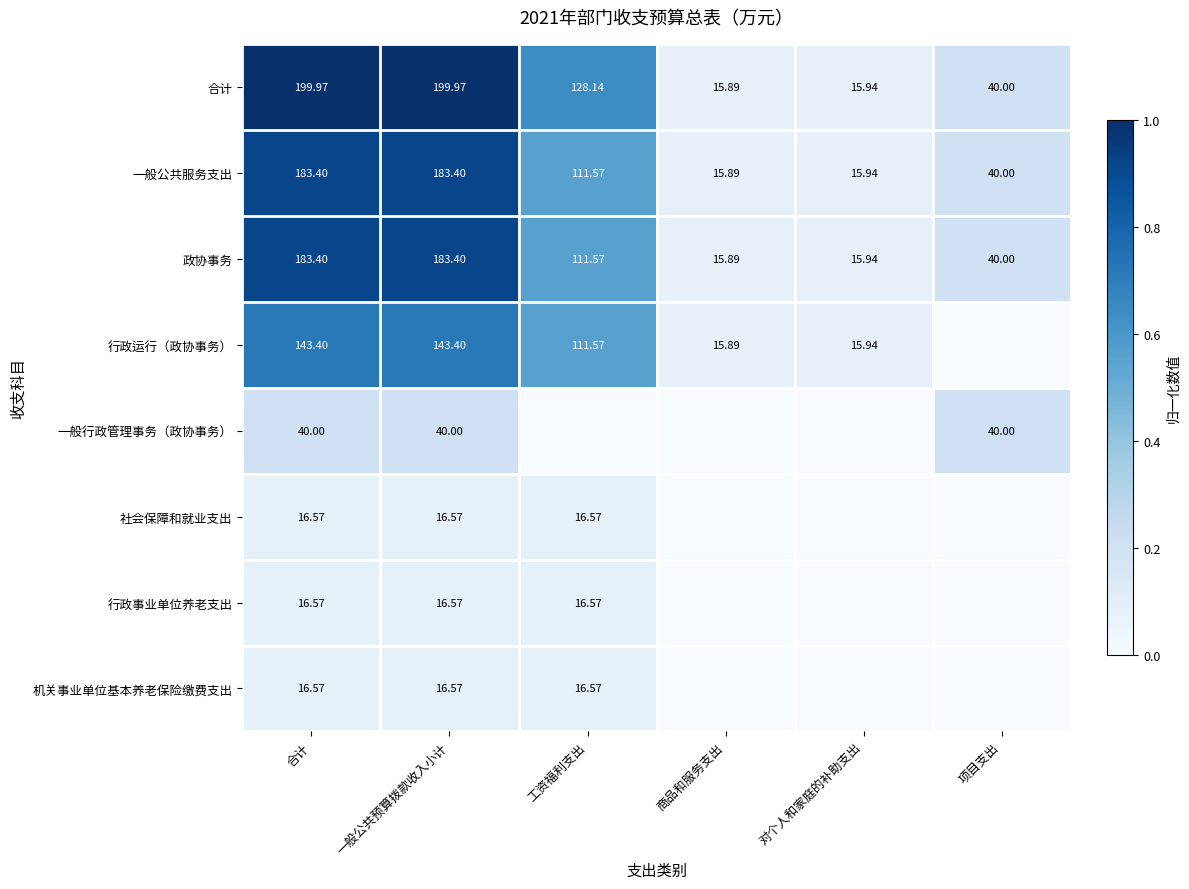

Which series has the widest spread of values?

合计